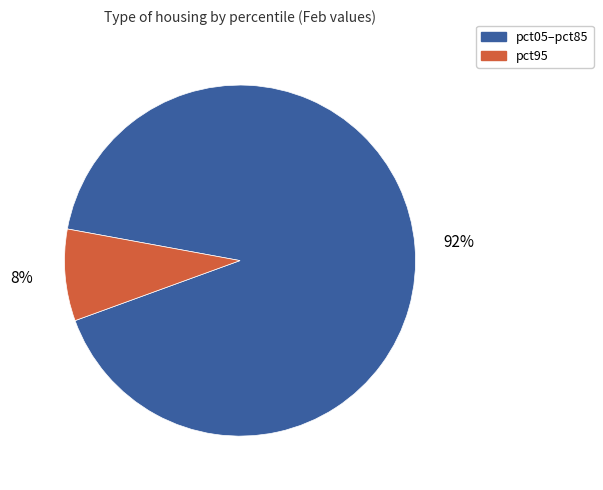

To the nearest percent, what is the average slice percentage?

50%